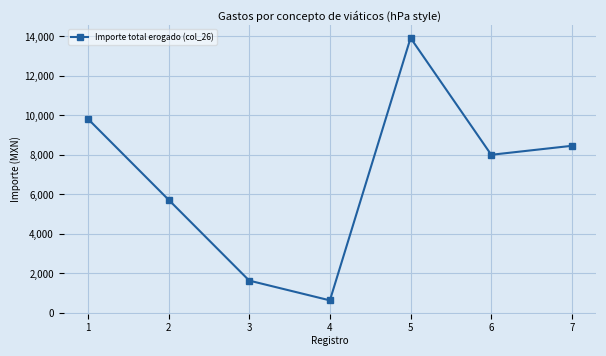

Where does the data first go above 8008?

1